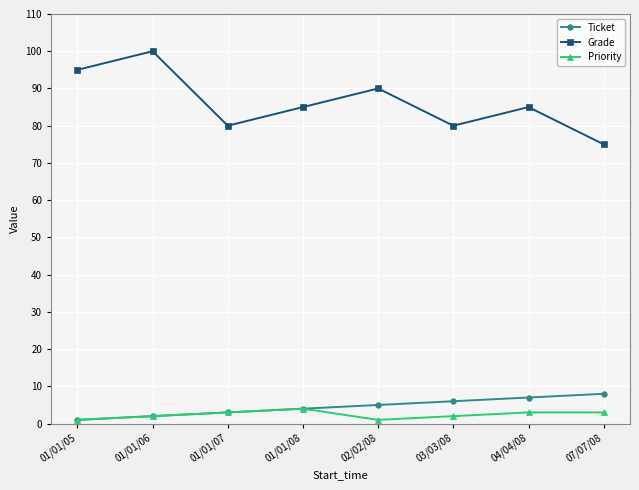

What is the approximate value of Grade at 02/02/08, to the nearest 5?

90